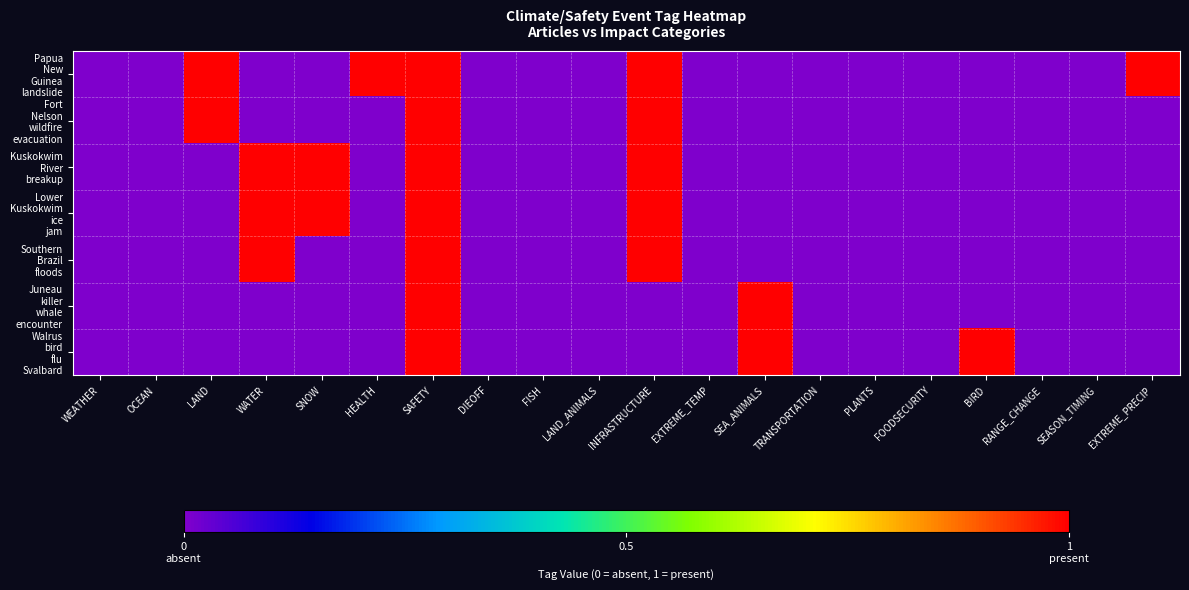

At which category is the sum across all series the highest?

SAFETY